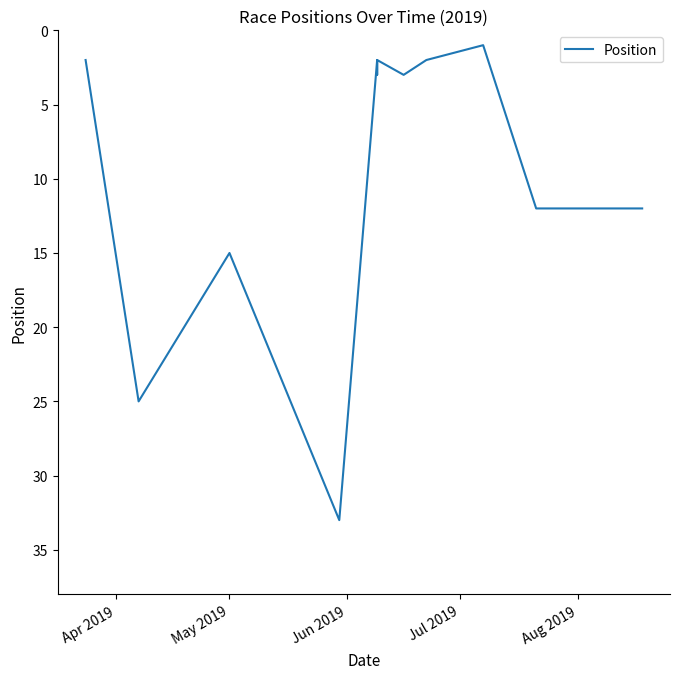

What is the difference between the second highest and second lowest values?

23